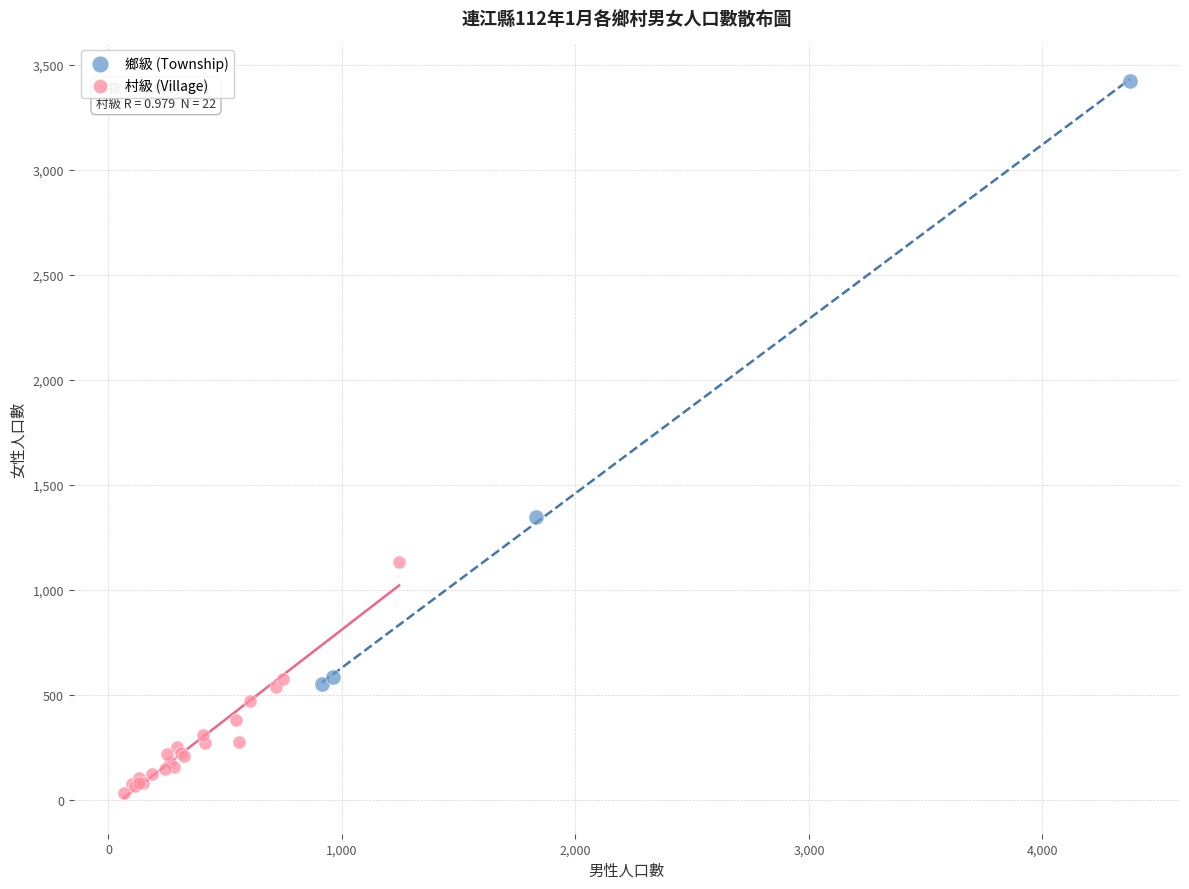

Which series has the largest Y range (max minus min)?

鄉級 (Township)